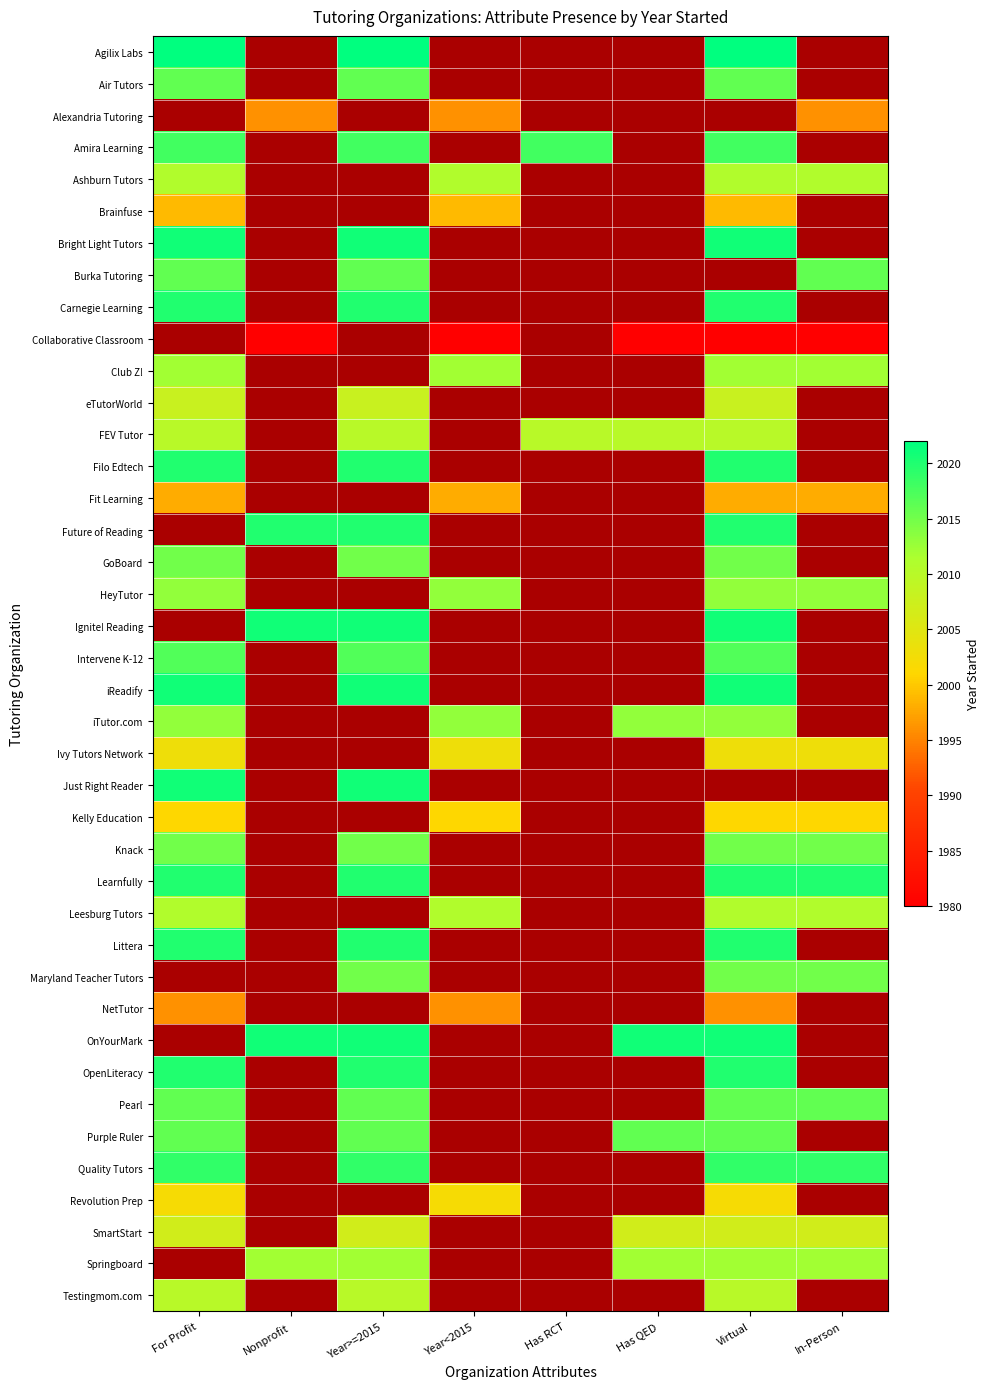

What is the difference between the eTutorWorld values at Virtual and Has RCT?

1